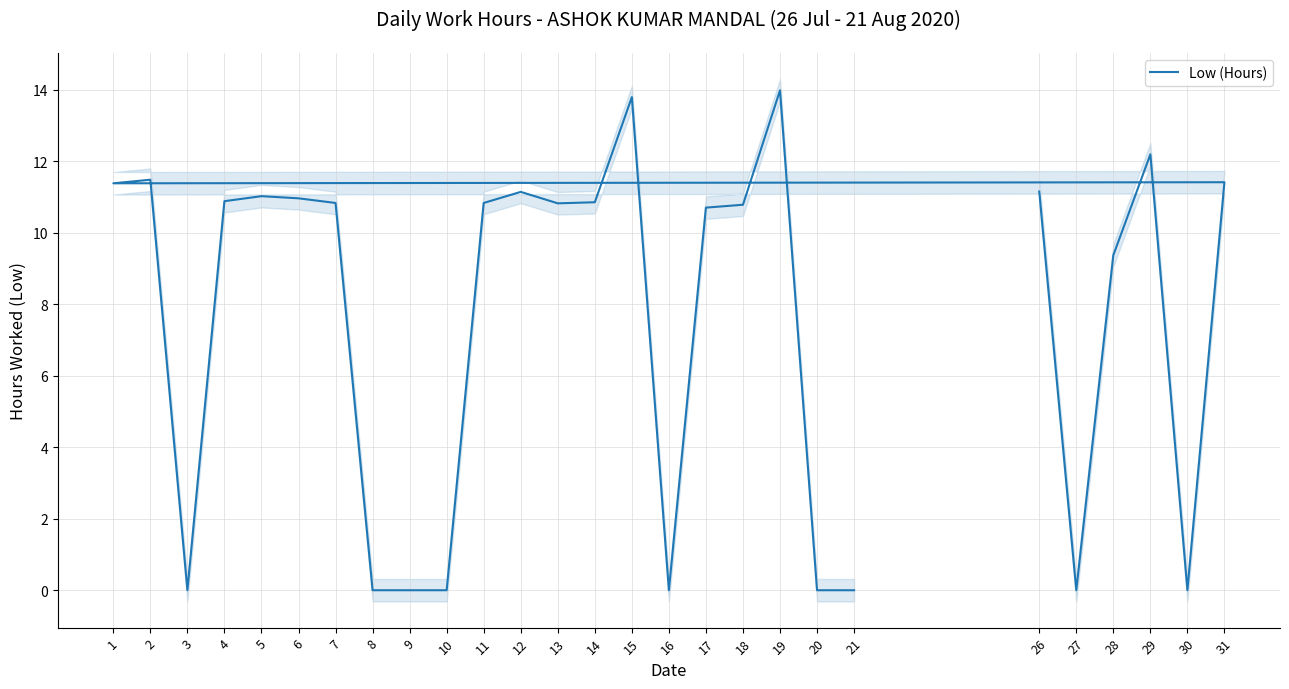

How many lines are shown in the chart?

1